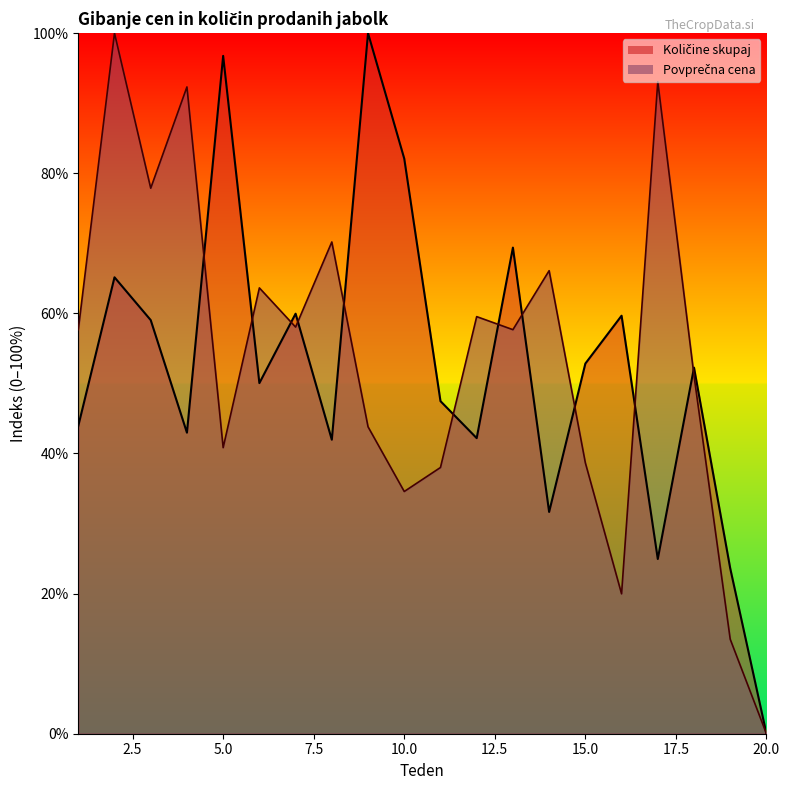

At 10, list the series in order from largest to smallest.

Količine skupaj, Povprečna cena